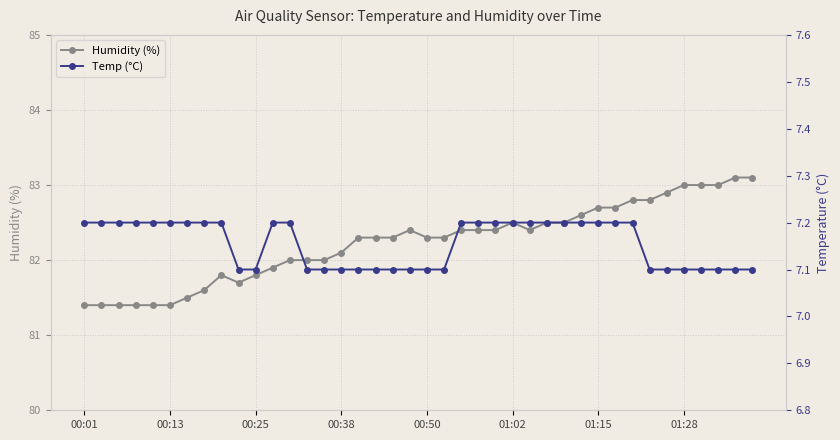

What is the highest value of the Humidity (%) series?

83.1